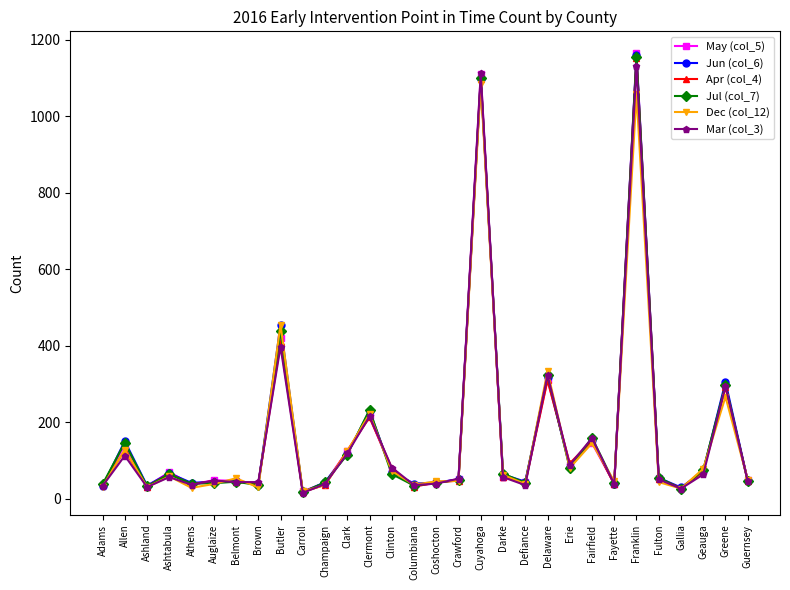

Which category has the highest value across all series?

Franklin